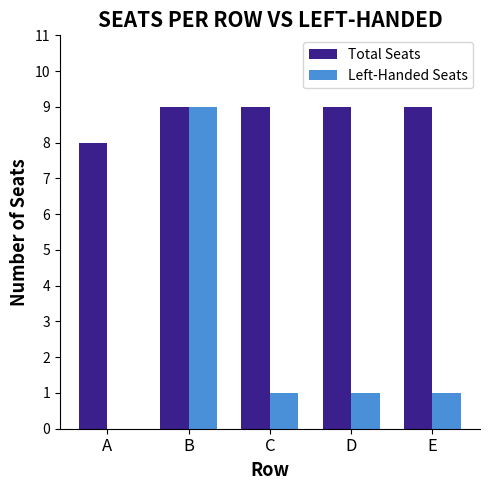

Which series has the largest total across all categories?

Total Seats